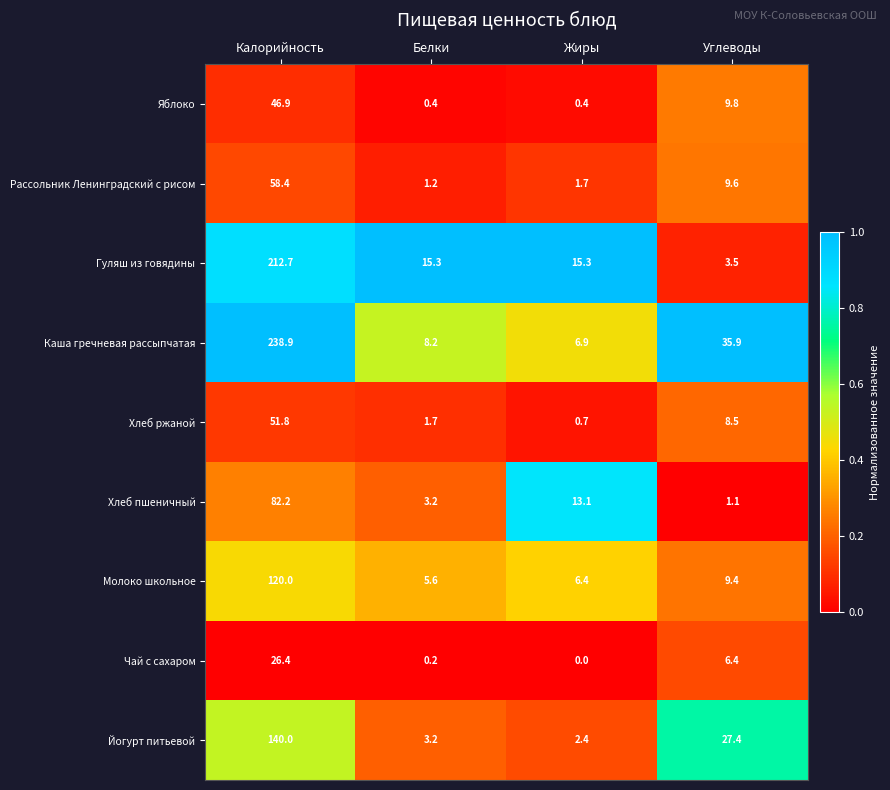

The Йогурт питьевой series shows 2.4 at Жиры. True or false?

True